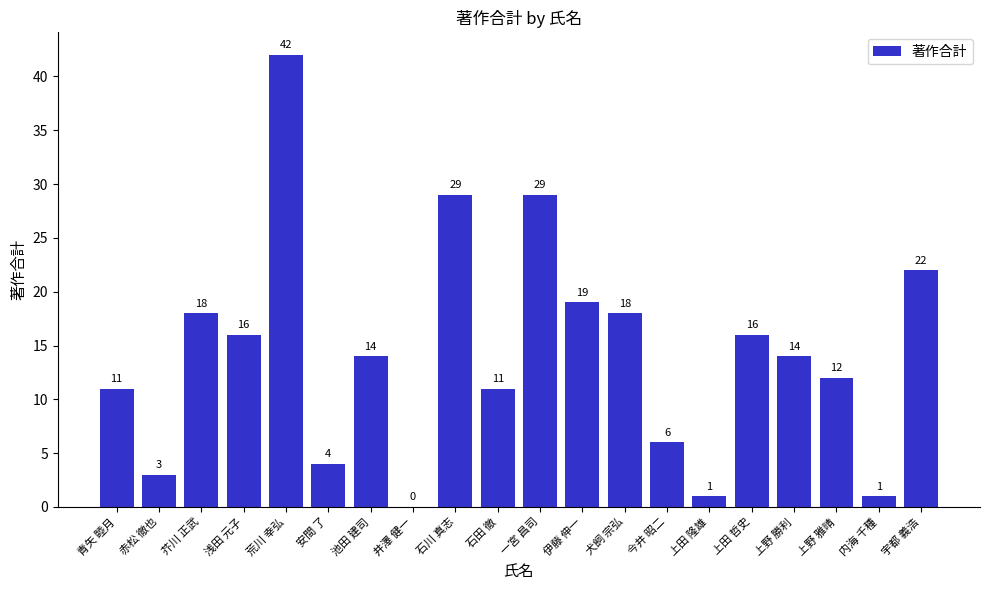

Count the number of data series in this chart.

1